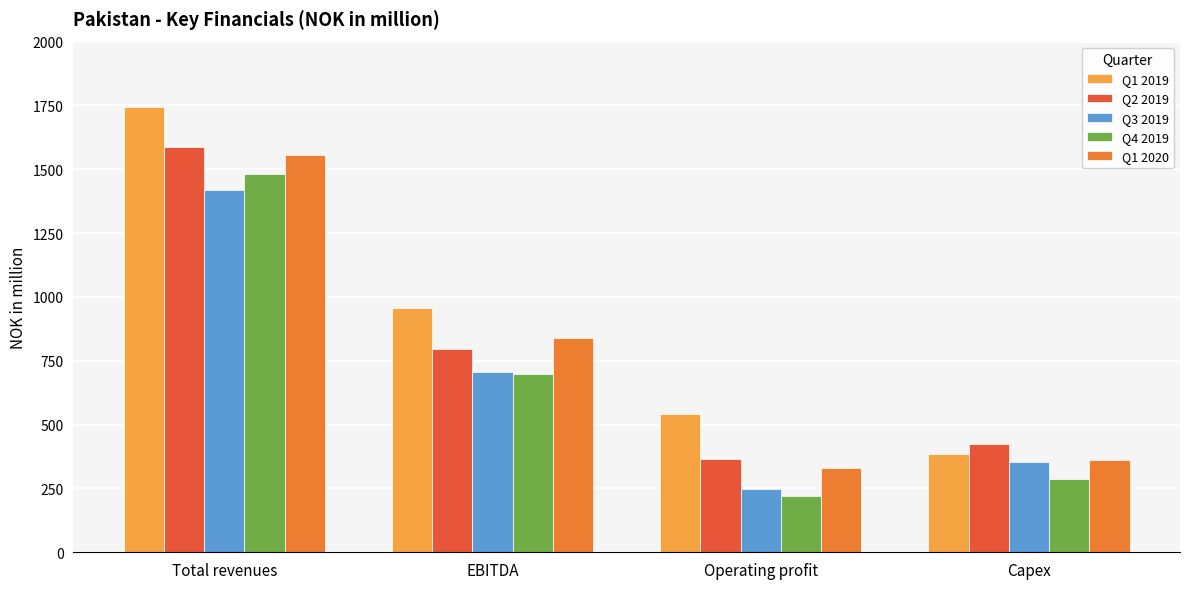

How many values in the Q2 2019 series exceed 794?

2